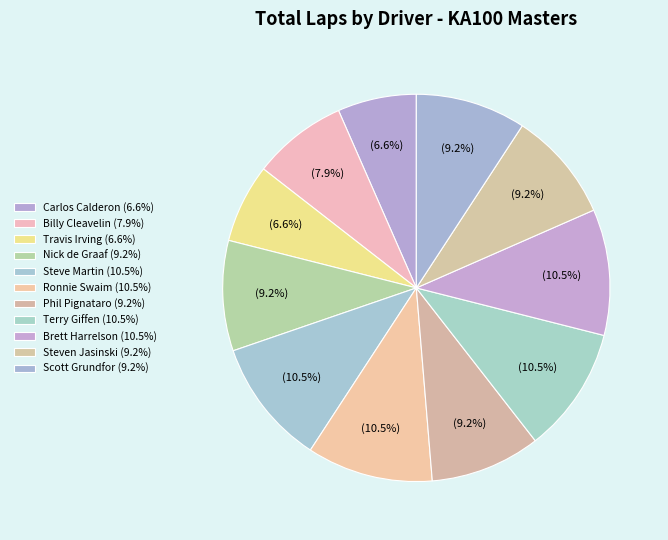

The Phil Pignataro slice represents 9% of the pie. True or false?

True